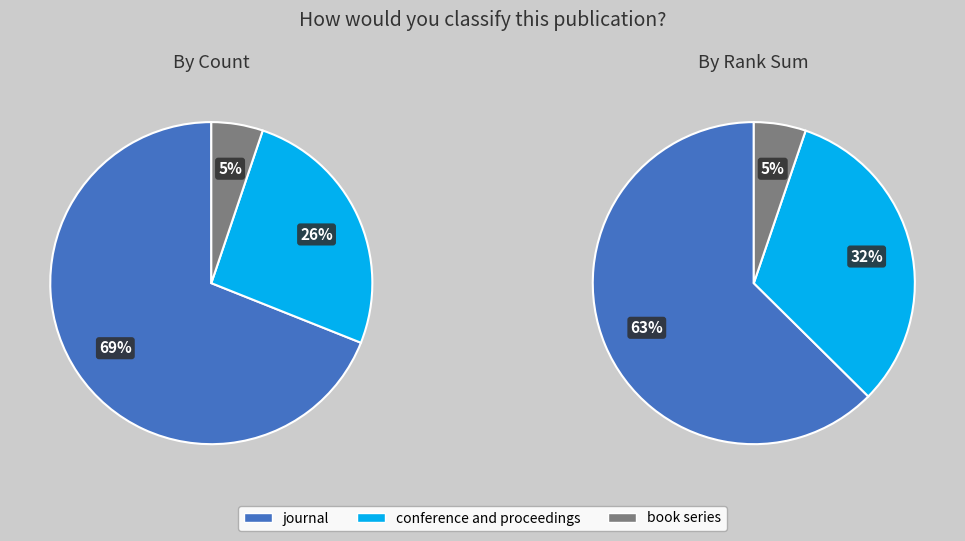

What is the largest slice in the pie chart?

journal